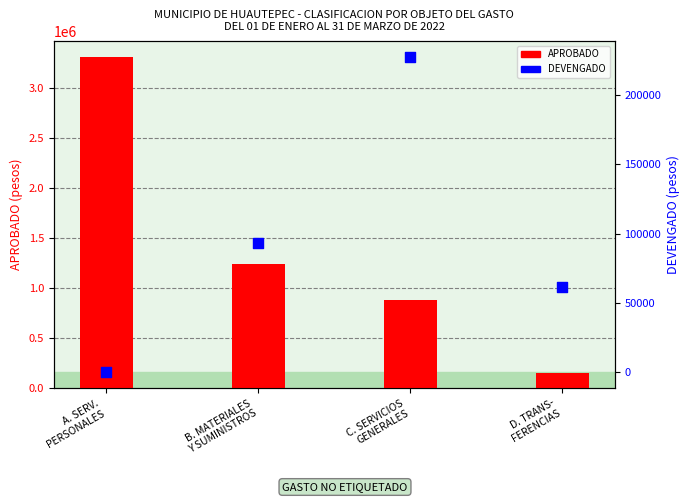

What are all the series names shown in the legend?

APROBADO, DEVENGADO